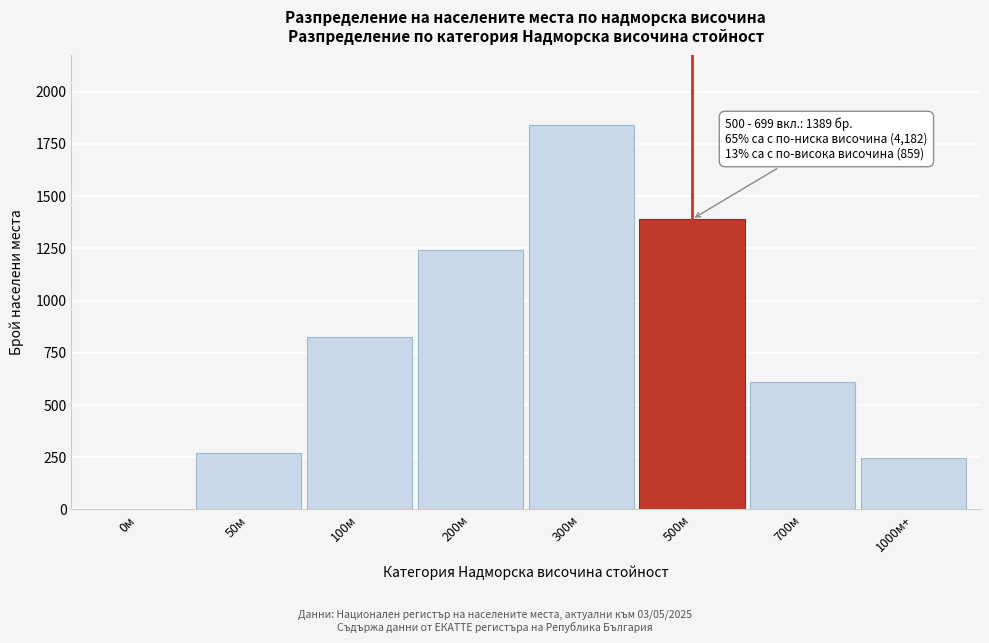

Reading left to right, transcribe all the data shown in this chart.

0м=0	50м=271	100м=826	200м=1243	300м=1842	500м=1389	700м=612	1000м+=247